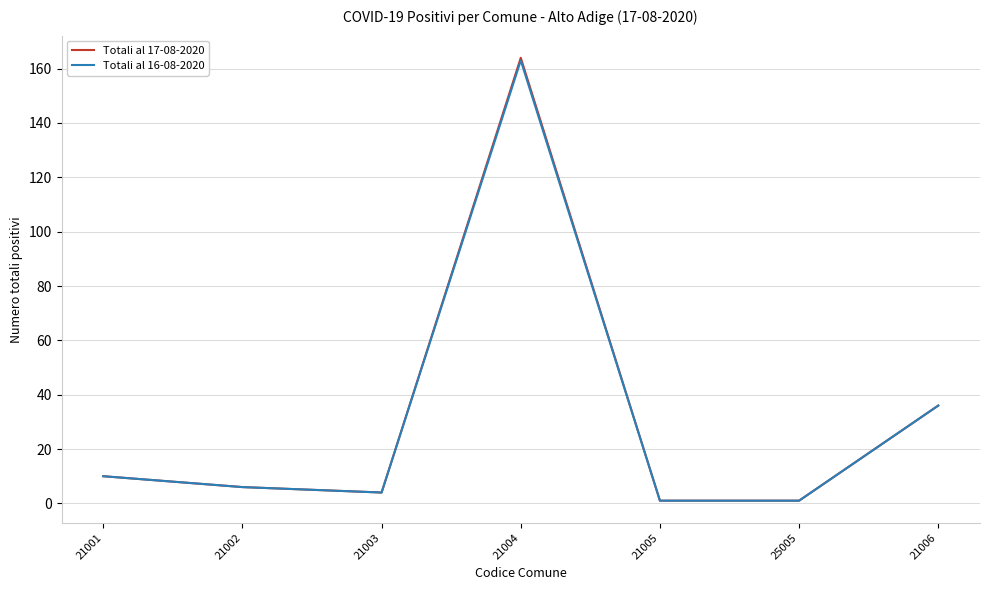

Which series has the widest spread of values?

Totali al 17-08-2020